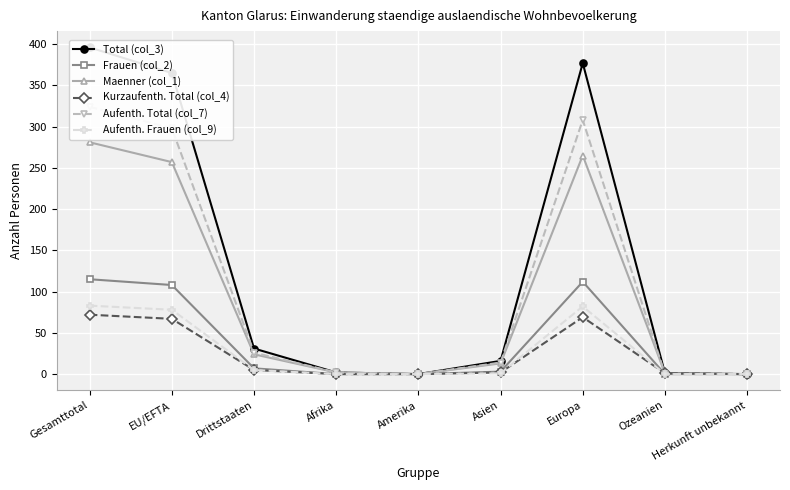

Reading left to right, transcribe all the data shown in this chart.

Total (col_3): 396	365	31	2	0	16	377	1	0
Frauen (col_2): 115	108	7	0	0	3	112	0	0
Maenner (col_1): 281	257	24	2	0	13	265	1	0
Kurzaufenth. Total (col_4): 72	67	5	0	0	2	69	1	0
Aufenth. Total (col_7): 324	298	26	2	0	14	308	0	0
Aufenth. Frauen (col_9): 83	78	5	0	0	1	82	0	0